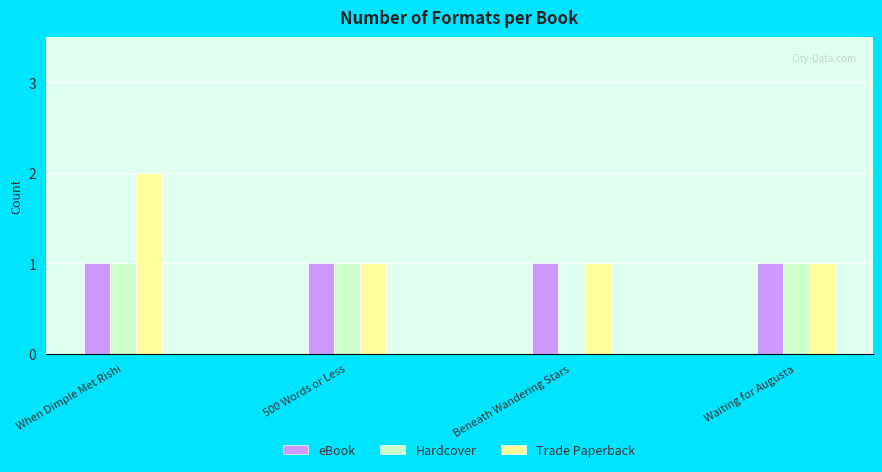

What is the sum of all Hardcover values?

3